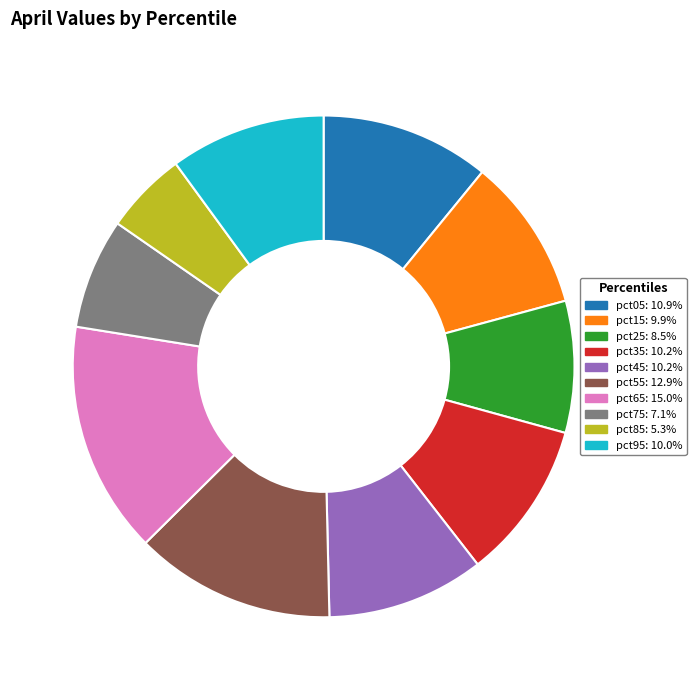

What is the smallest slice in the pie chart?

pct85